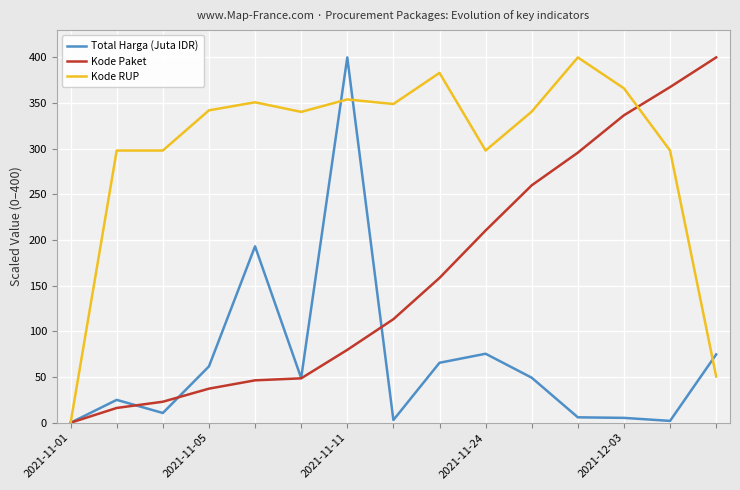

Which series has the largest total across all categories?

Kode RUP